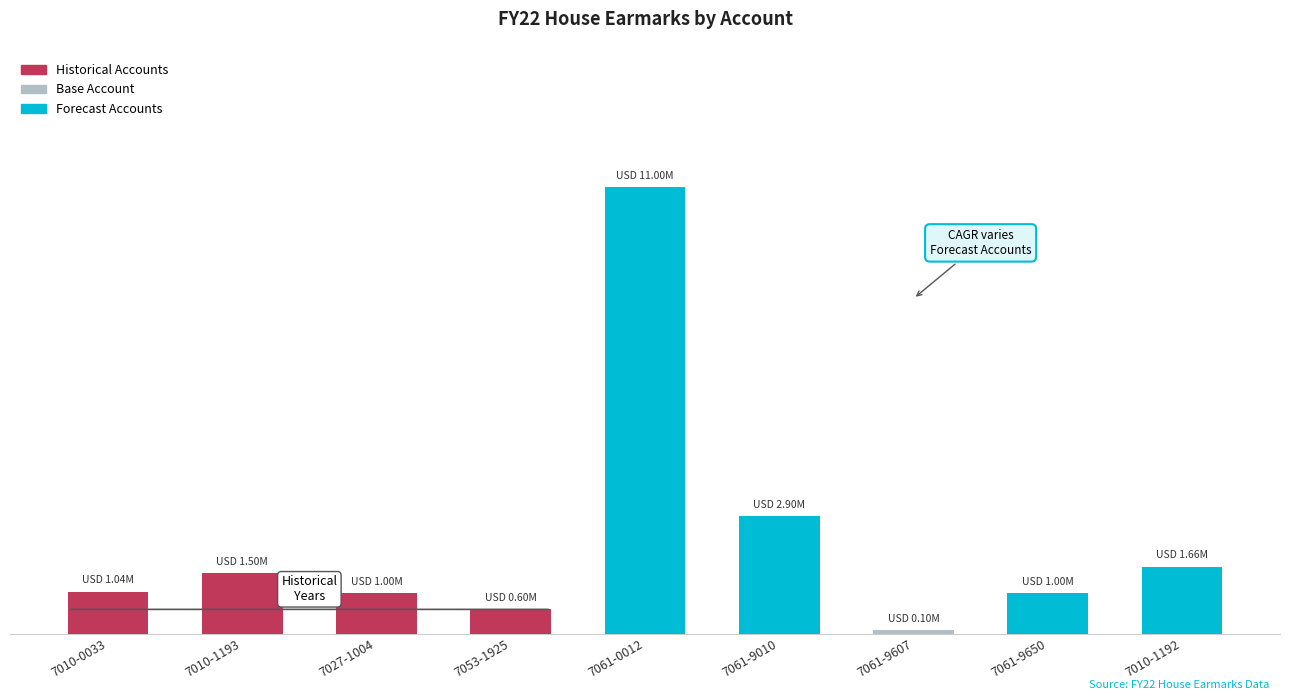

Does the chart contain any negative values?

No